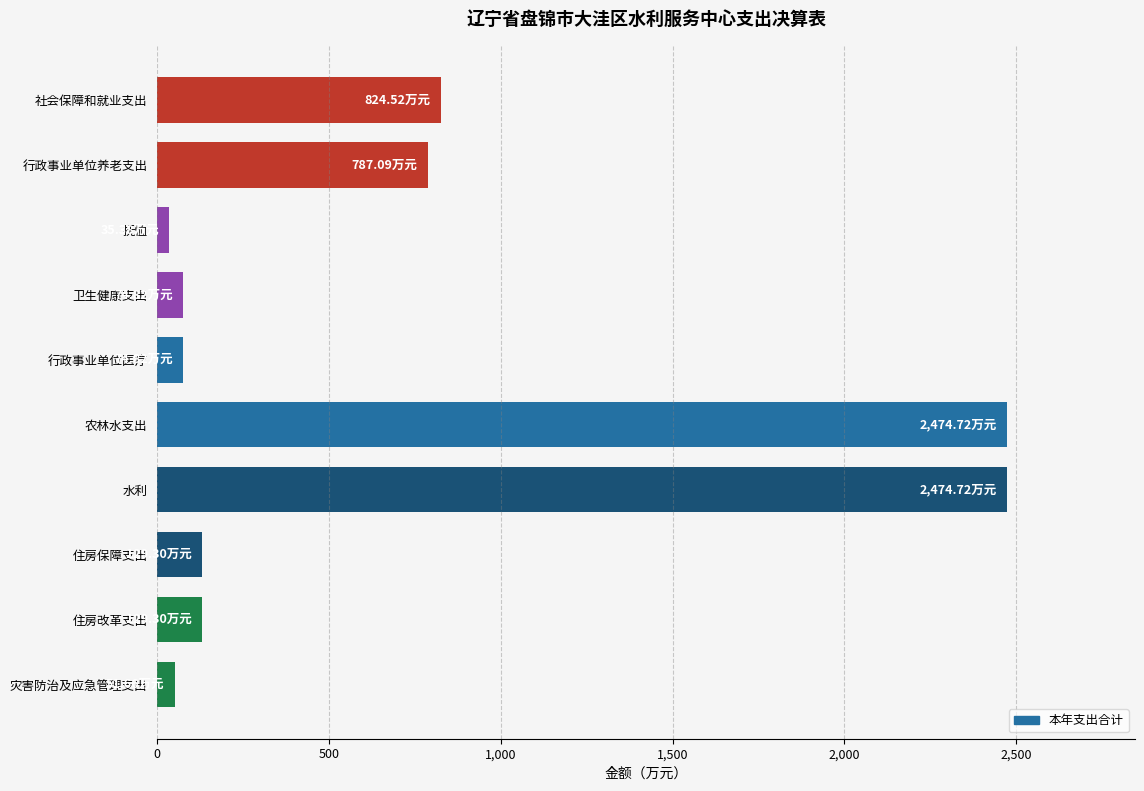

What is the average value?

705.6